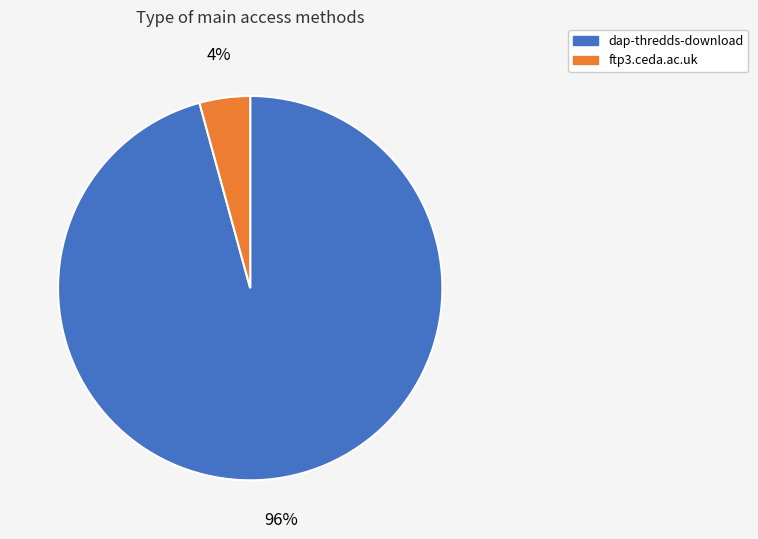

To the nearest percent, what is the average slice percentage?

50%